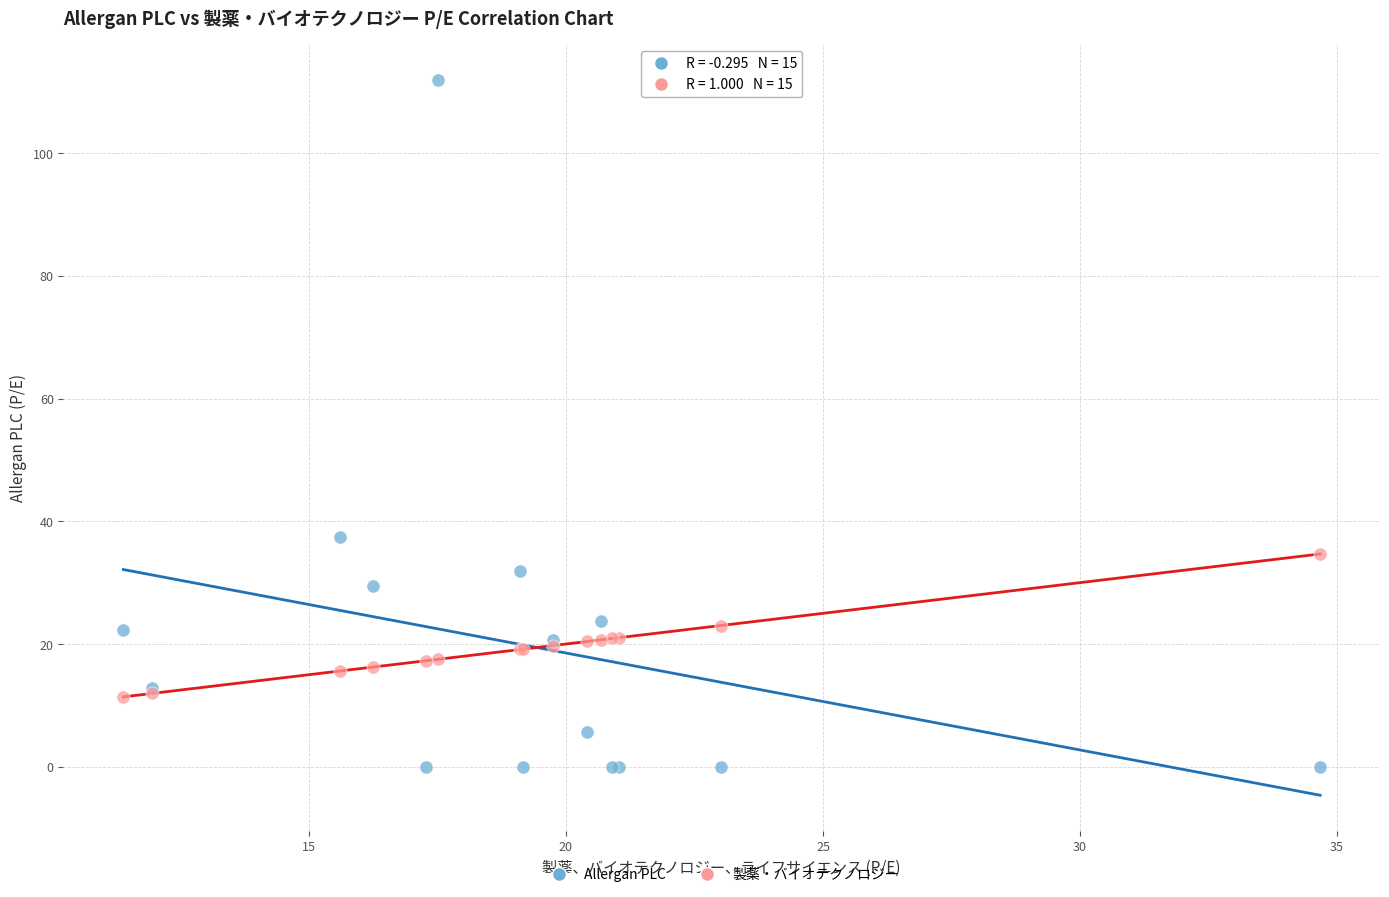

Across all series, what Y value is closest to 55?

37.5